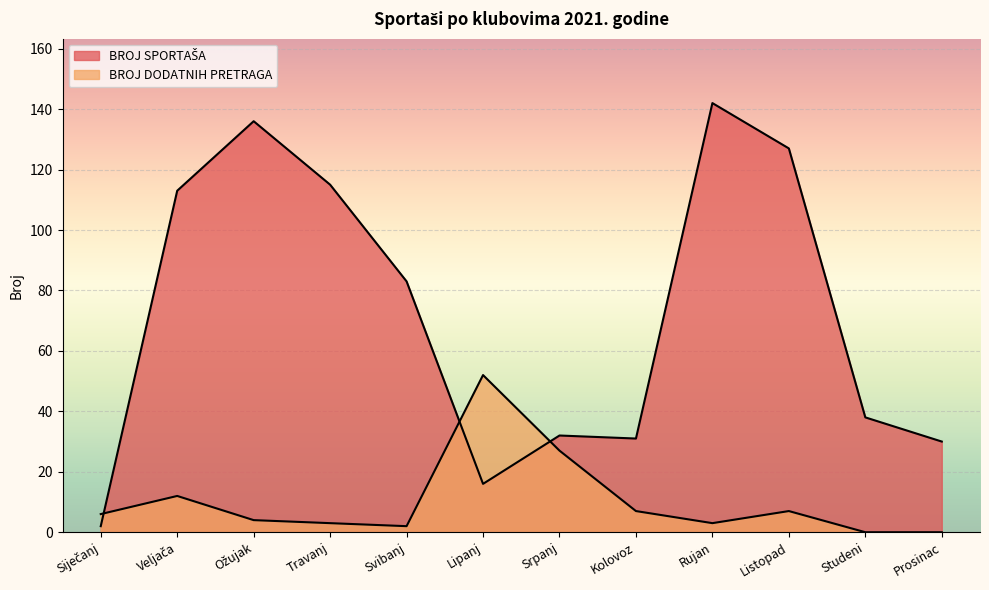

What is the sum of all BROJ DODATNIH PRETRAGA values?

123